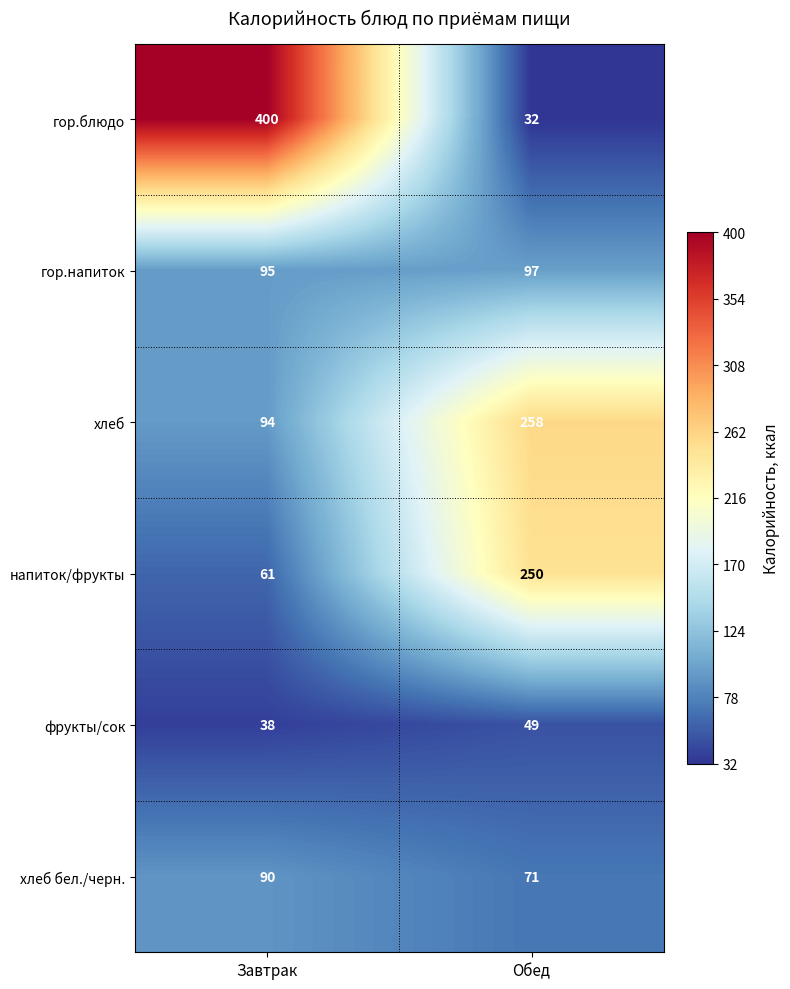

What value does the гор.напиток series have at Завтрак?

95